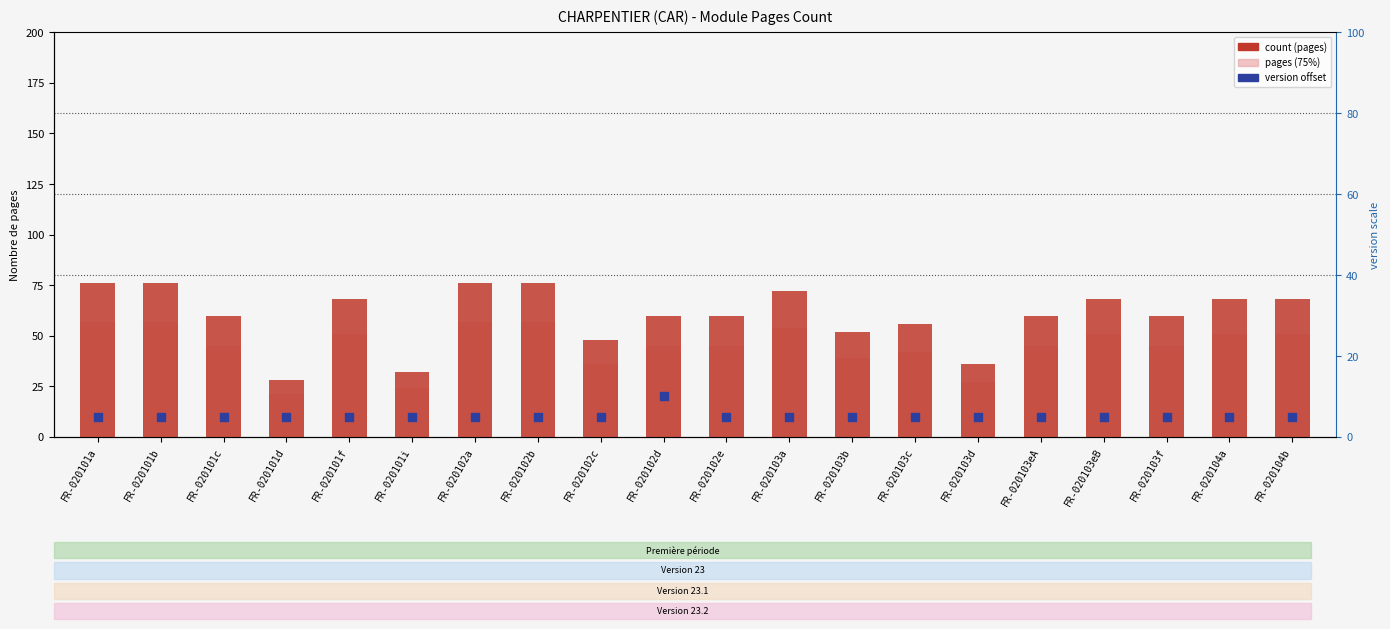

Is the value of pages (75%) at FR-020104b greater than the value of count at FR-020103f?

No